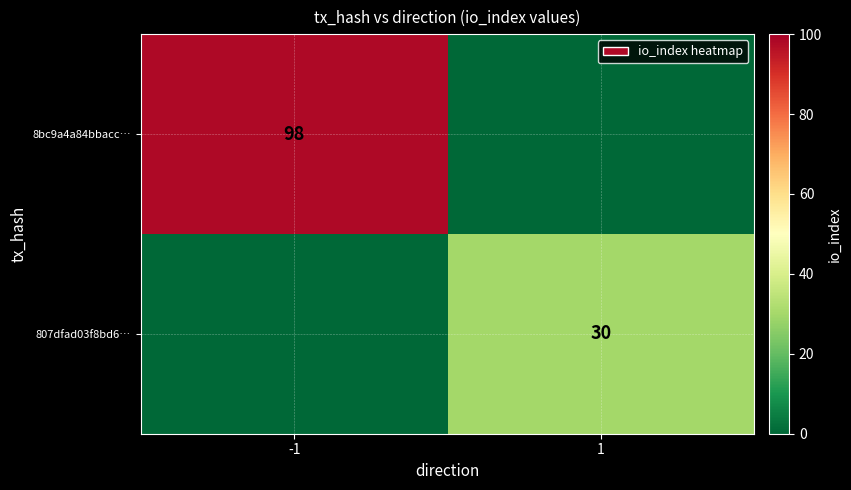

The 807dfad03f8bd6… series shows 30 at 1. True or false?

True